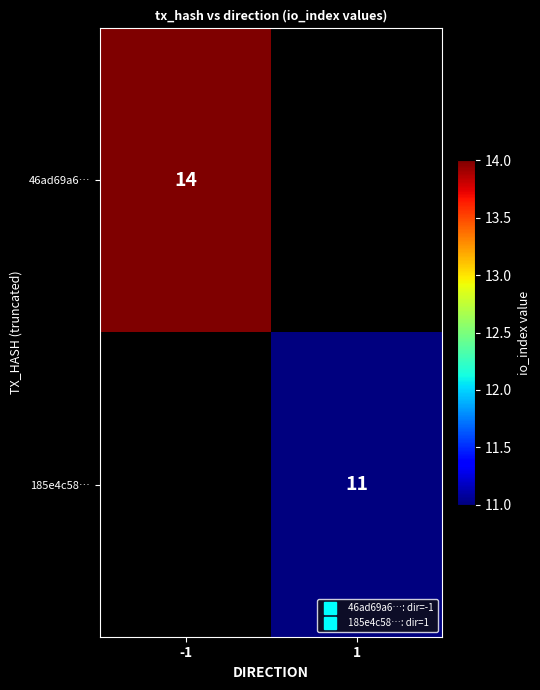

Where is 46ad69a6… nearest to the value 14?

-1